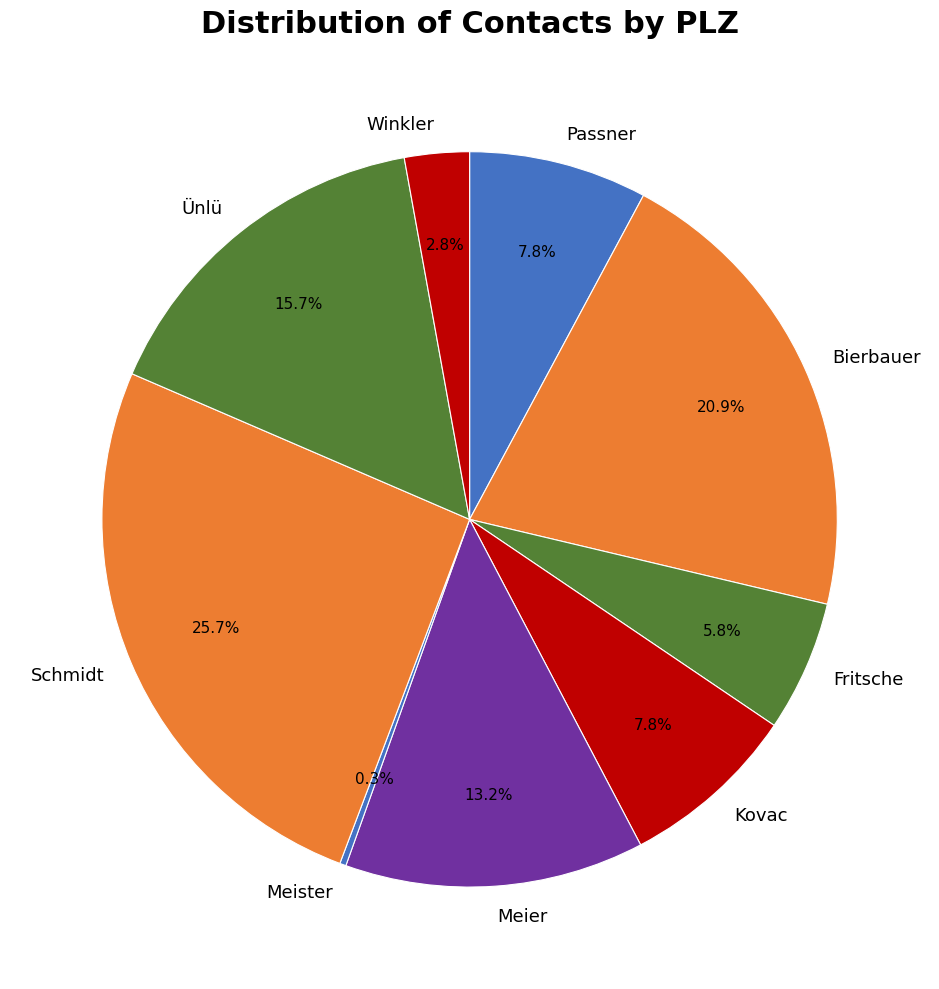

To the nearest percent, what portion does Bierbauer represent?

21%